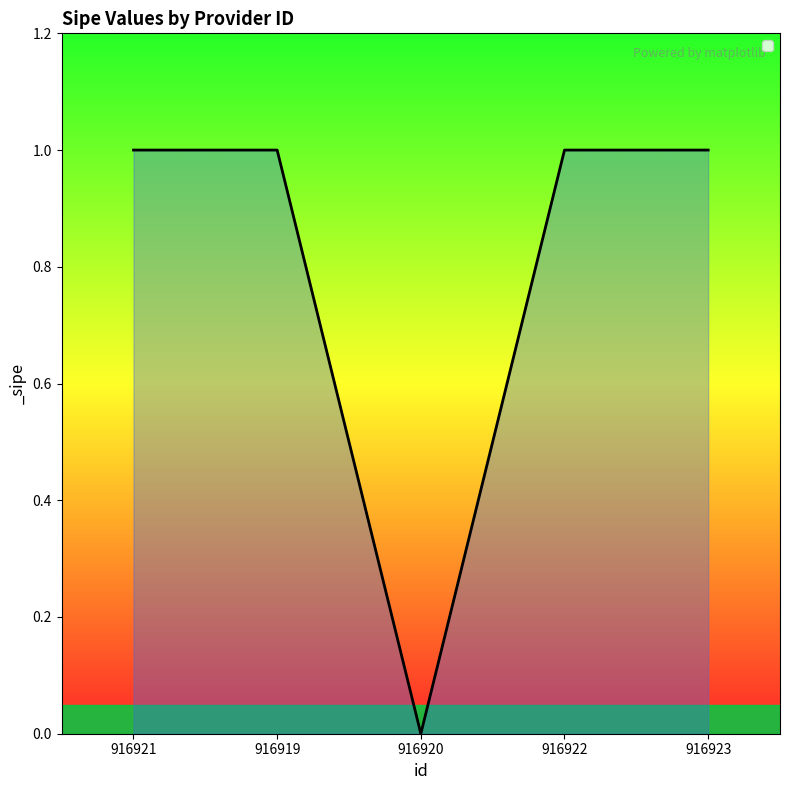

At which category does the chart reach its minimum across all series?

916920